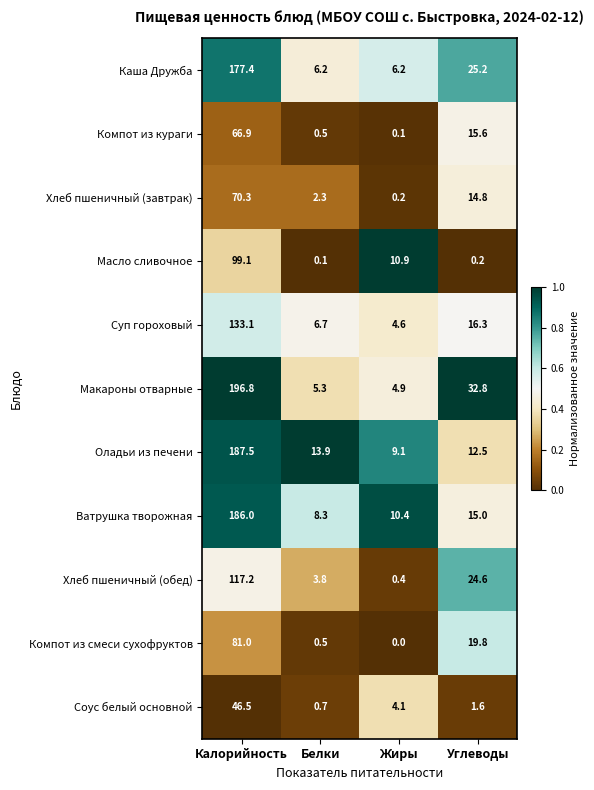

At which category is the sum across all series the highest?

Калорийность